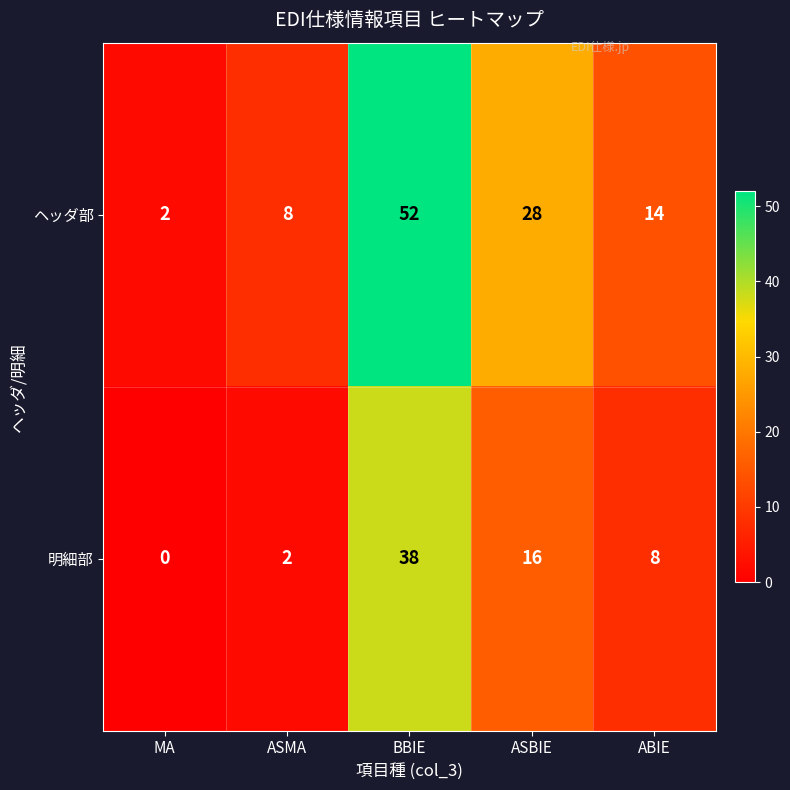

At which label does 明細部 reach its minimum?

MA